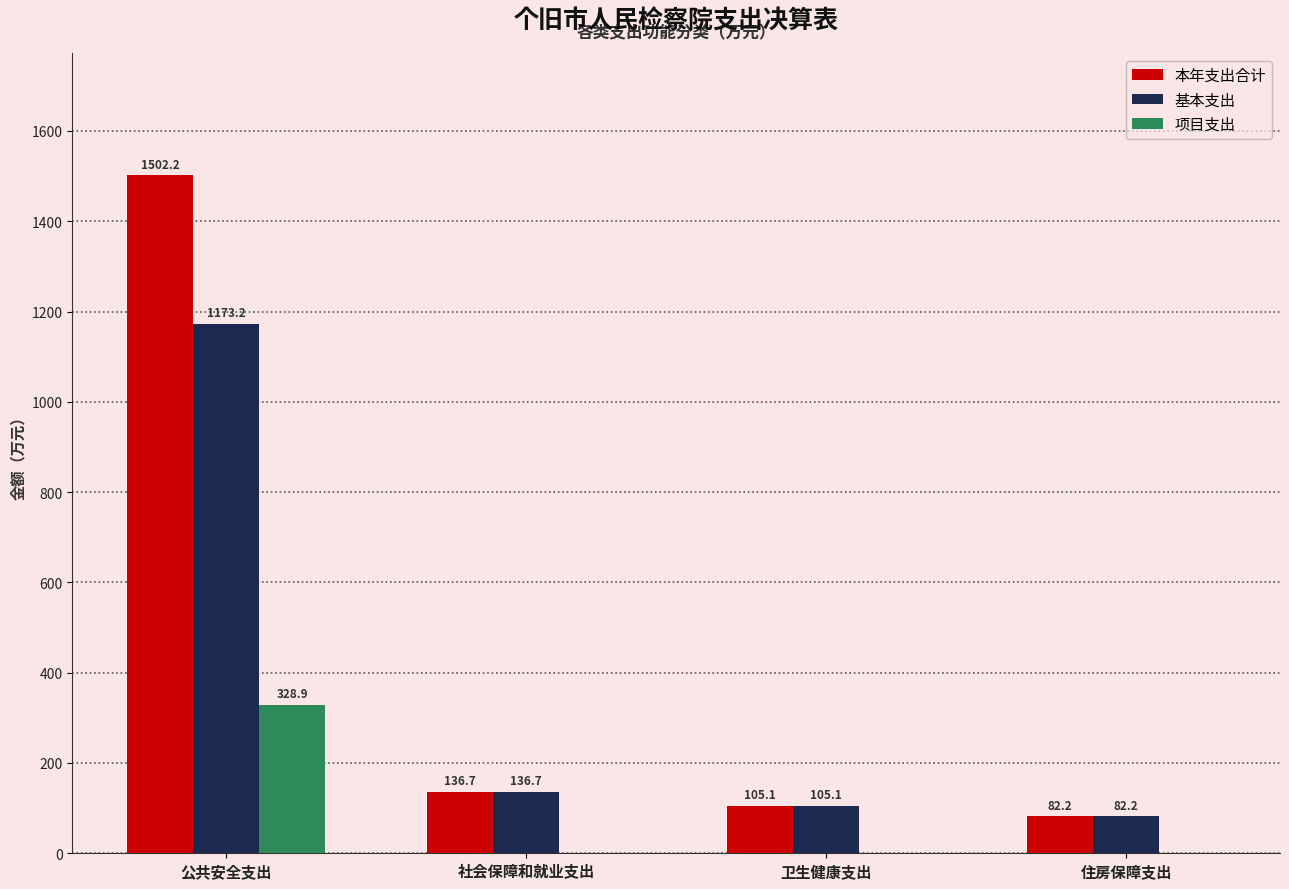

What is the average value of the 基本支出 series?

374.3